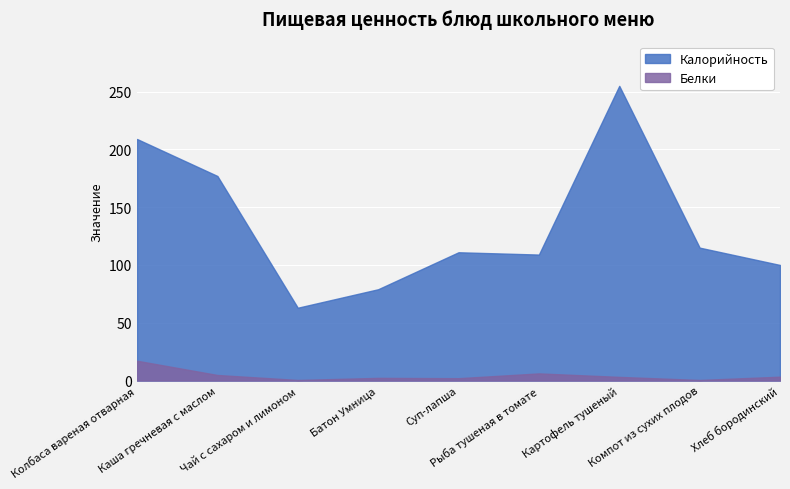

In Калорийность, how many points are lower than both neighbors (excluding endpoints)?

2